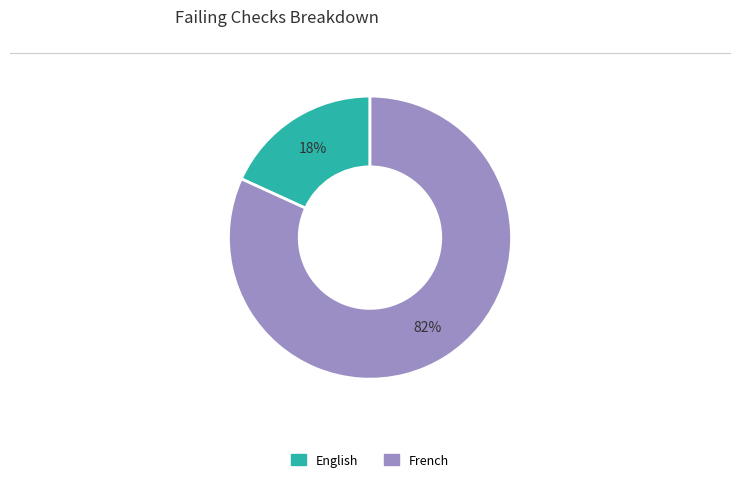

To the nearest percent, what portion does French represent?

82%